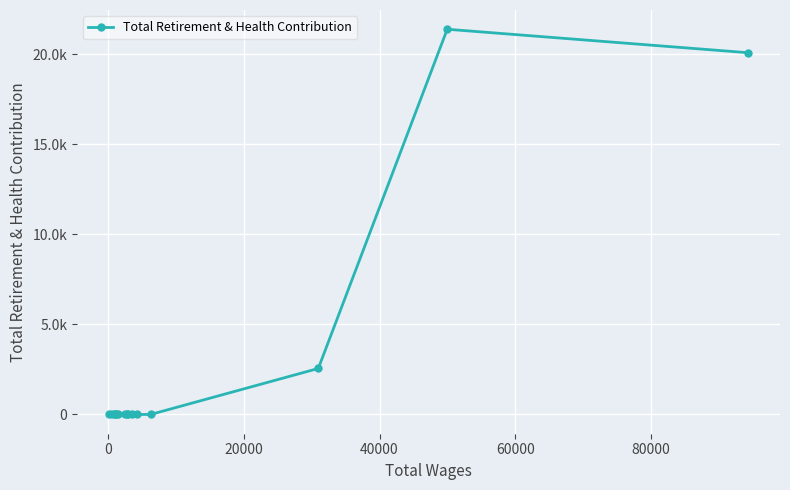

How many values are above zero?

3